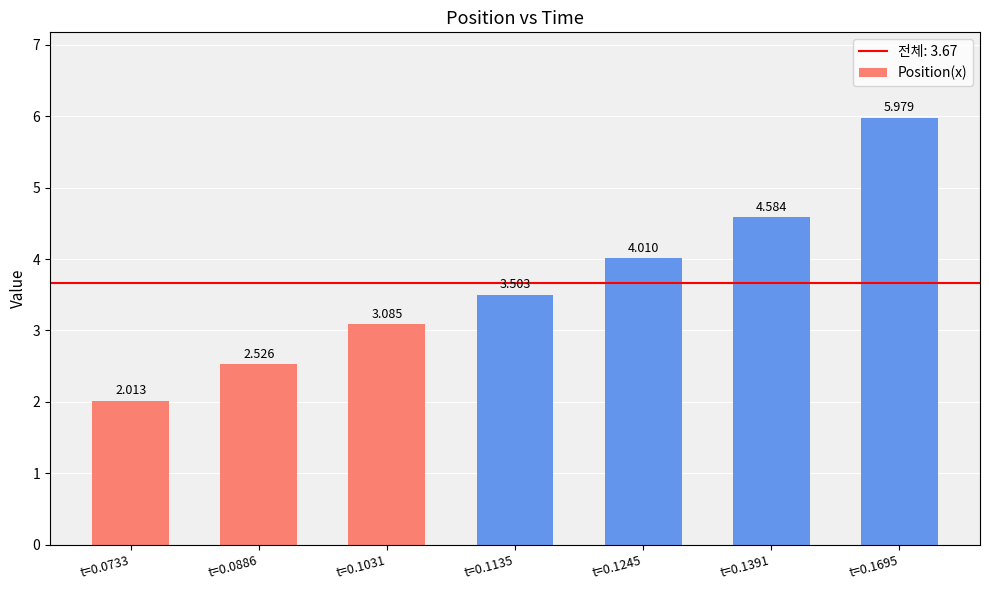

Reading left to right, transcribe all the data shown in this chart.

2.0	2.5	3.1	3.5	4.0	4.6	6.0